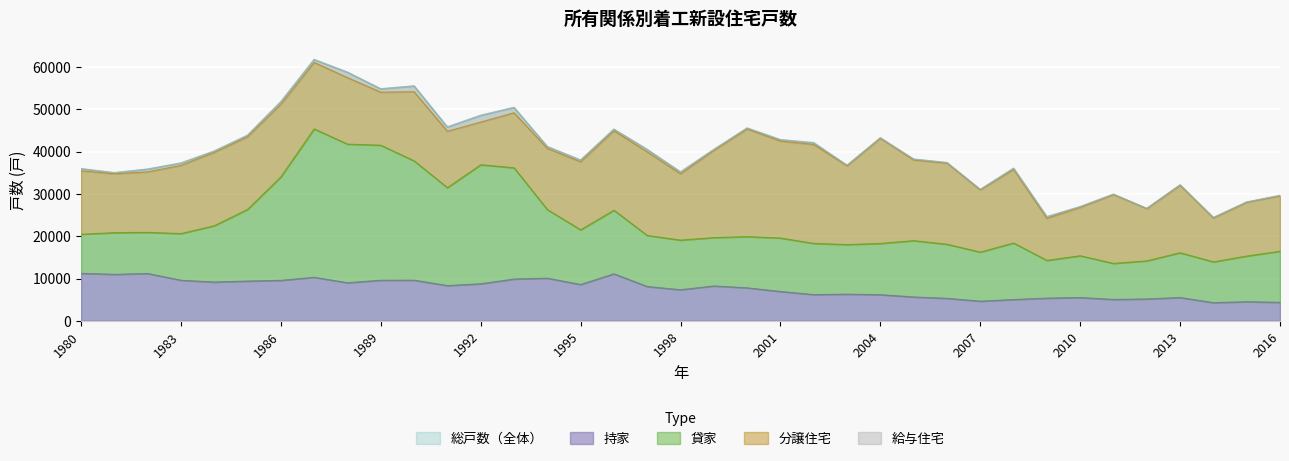

Where is the first local minimum for 総戸数?

1981